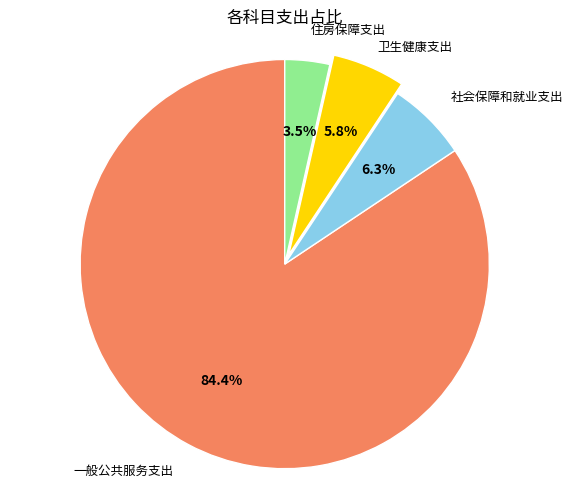

How many slices are in this pie chart?

4